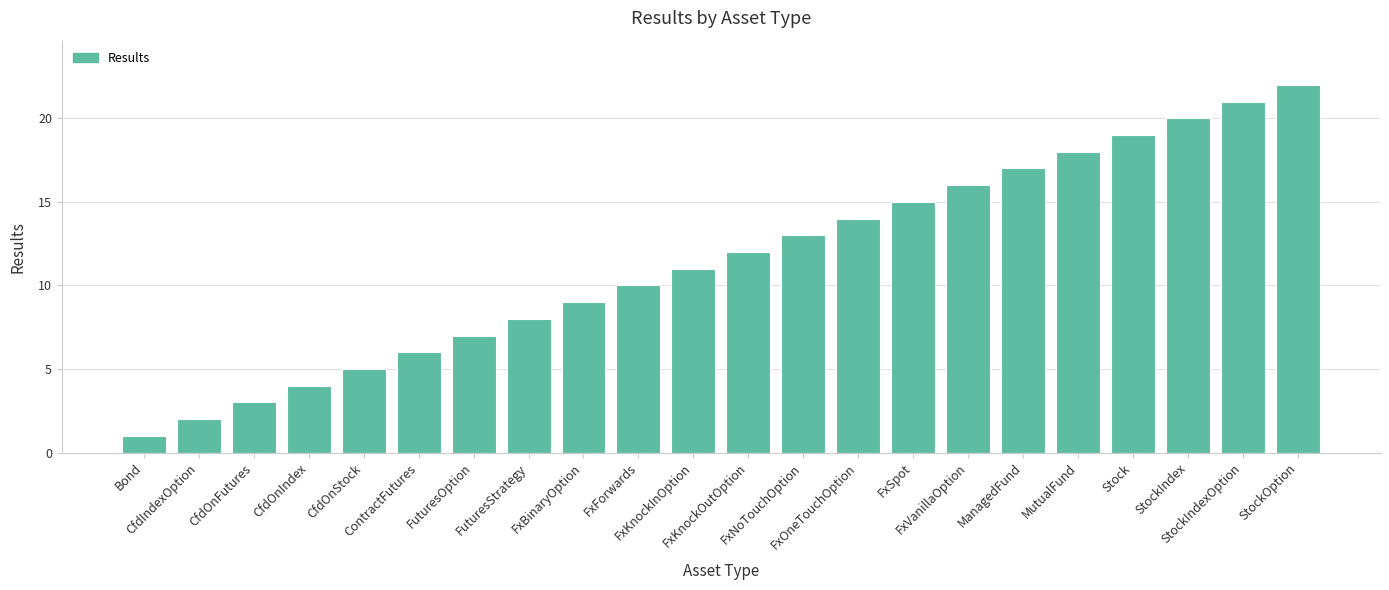

Which category has the highest value across all series?

StockOption